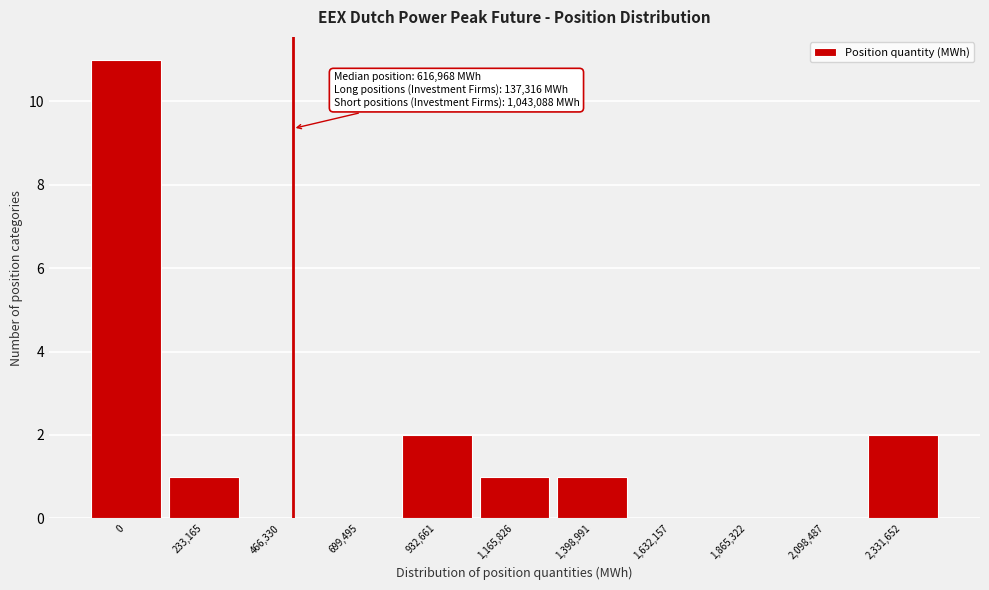

Reading left to right, what are all the values shown in this chart?

0=11	233,165=1	466,330=0	699,495=0	932,661=2	1,165,826=1	1,398,991=1	1,632,157=0	1,865,322=0	2,098,487=0	2,331,652=2